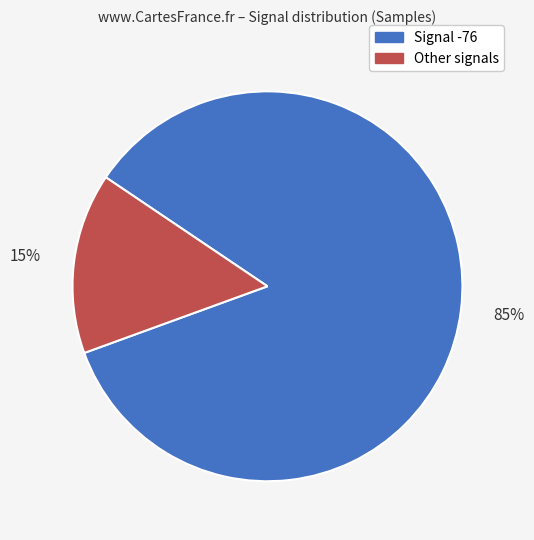

Rank the categories by value from highest to lowest.

Signal -76, Other signals